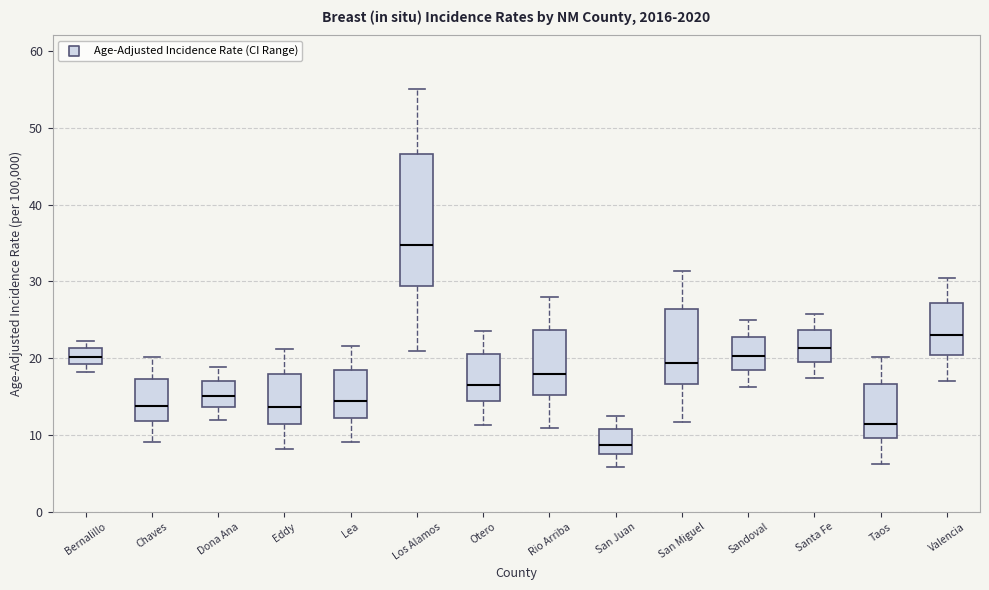

Which box has the highest median line?

Los Alamos